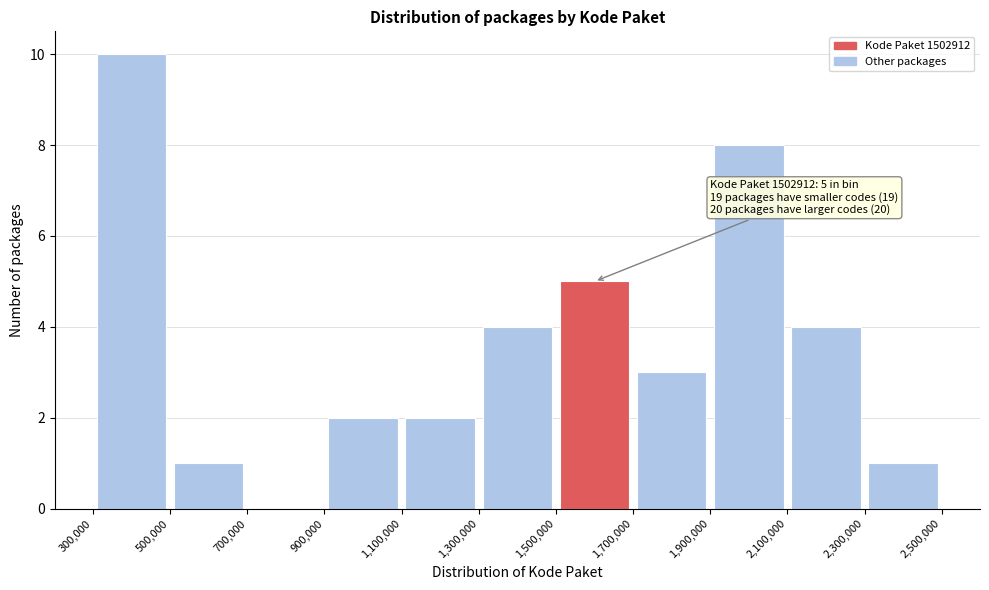

Which range on the x-axis has the tallest bar?

300,000 to 500,000